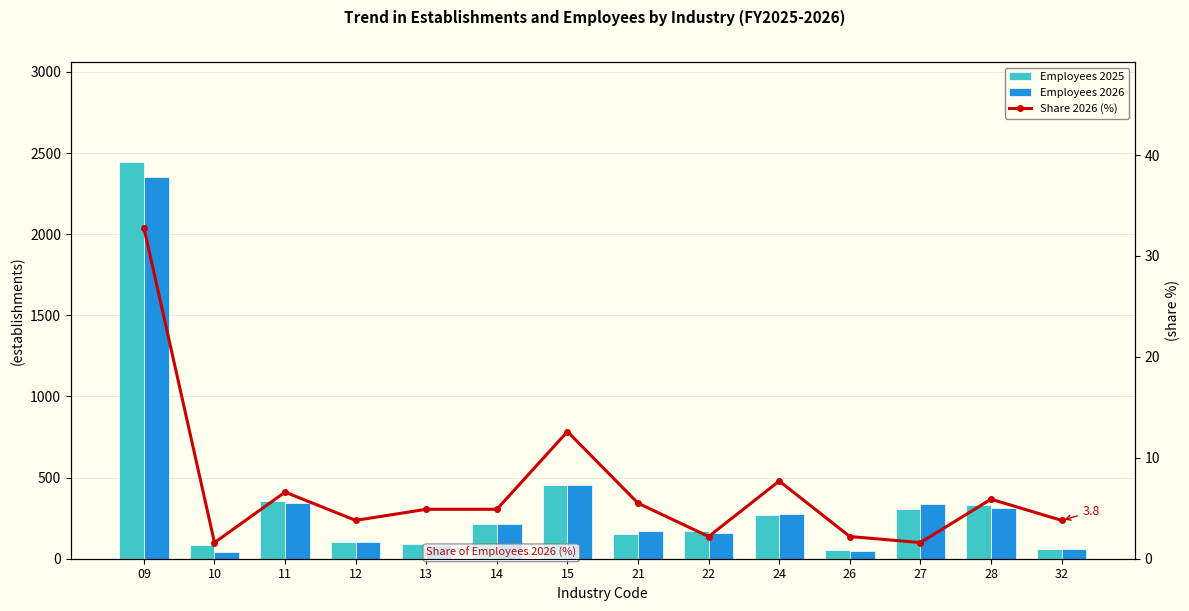

Which series has the widest spread of values?

Employees 2025